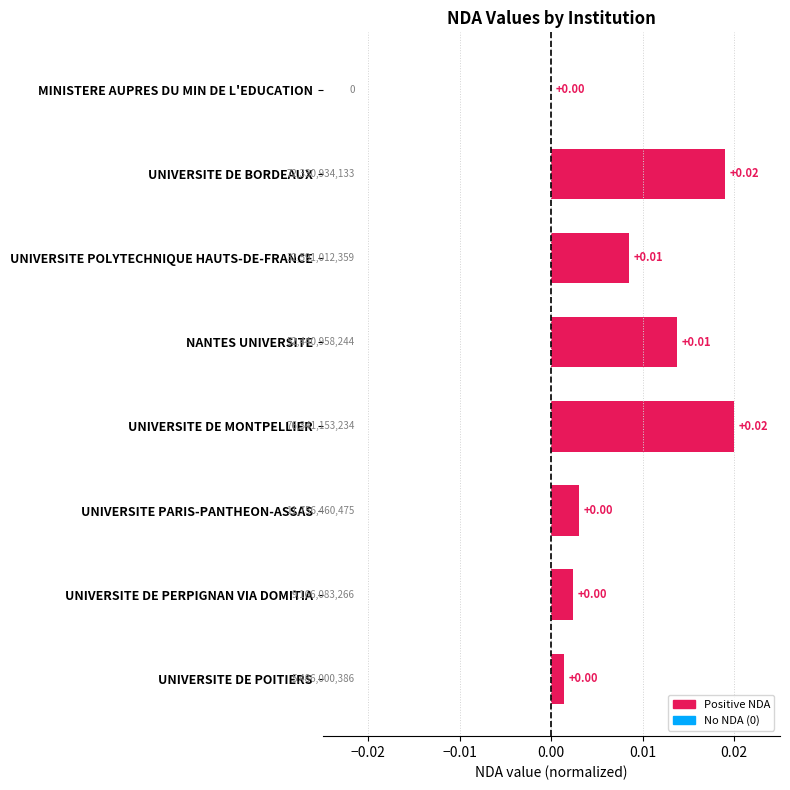

How many positive values are there?

7